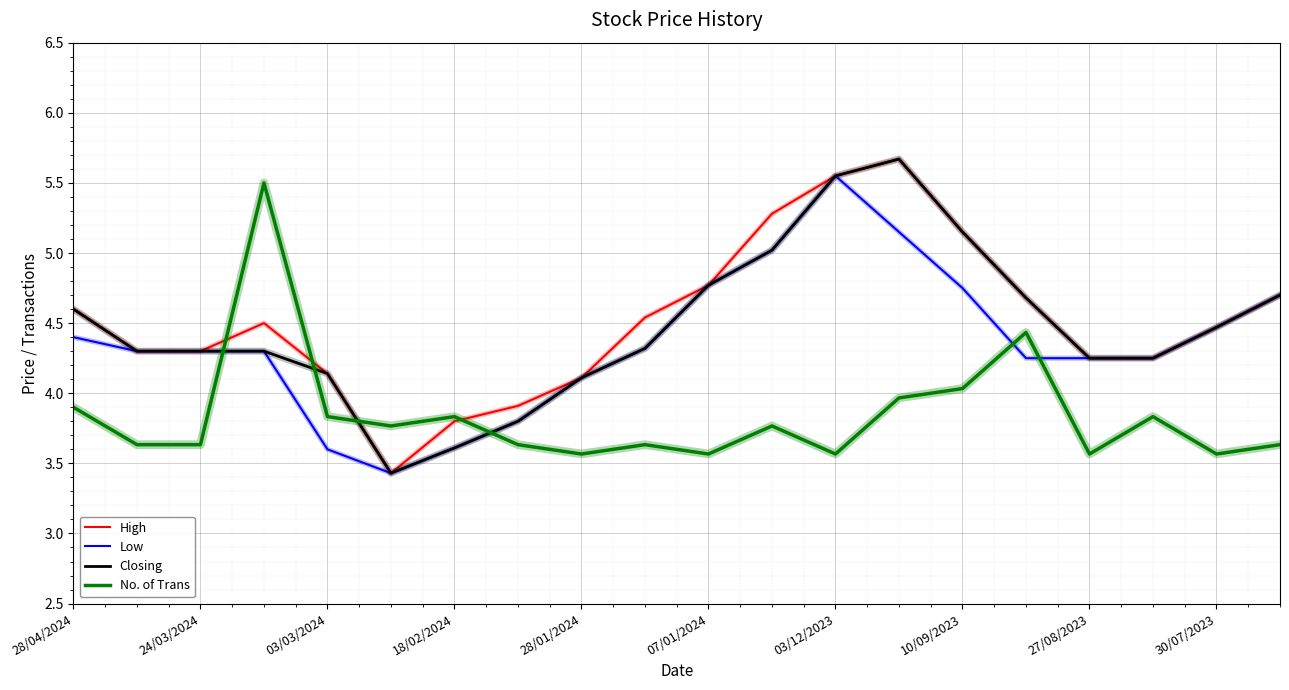

How many lines are shown in the chart?

4